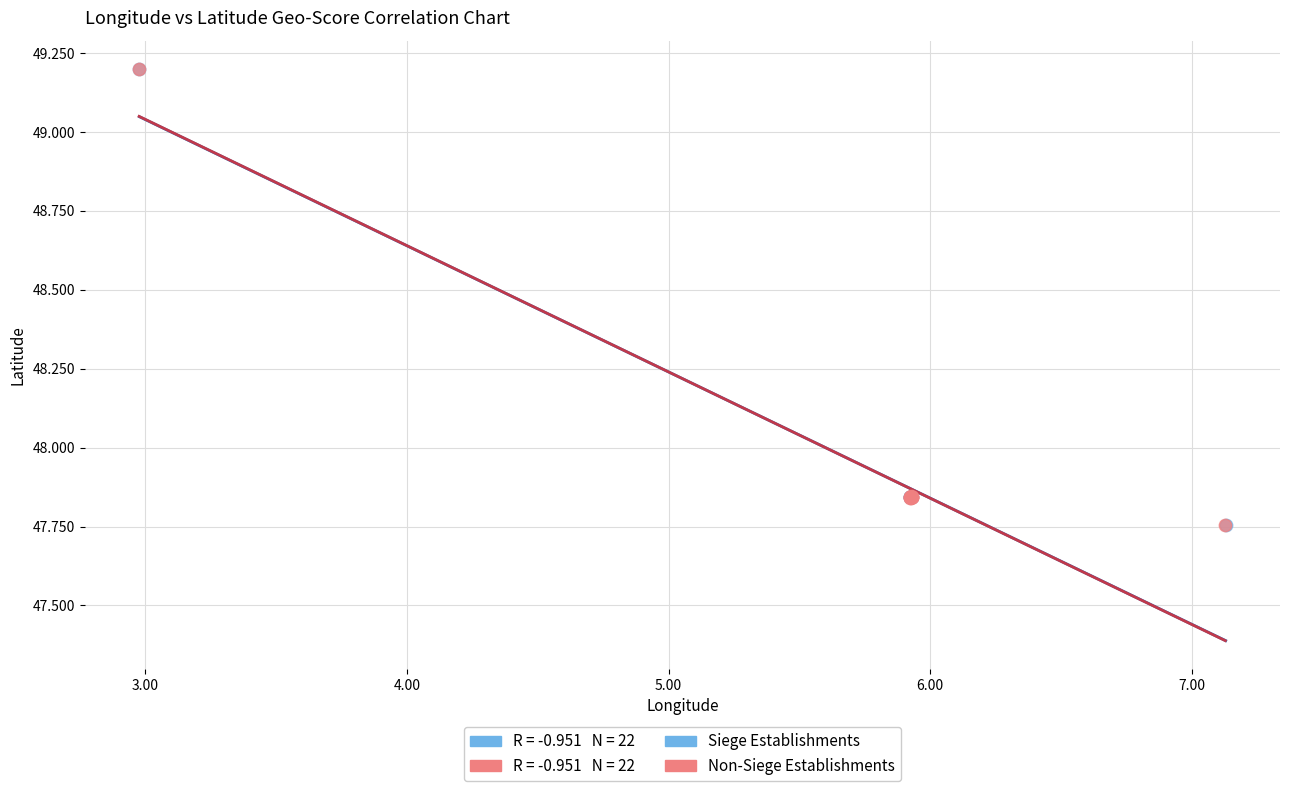

Which series has the widest spread of Y values?

Non-Siege Establishments